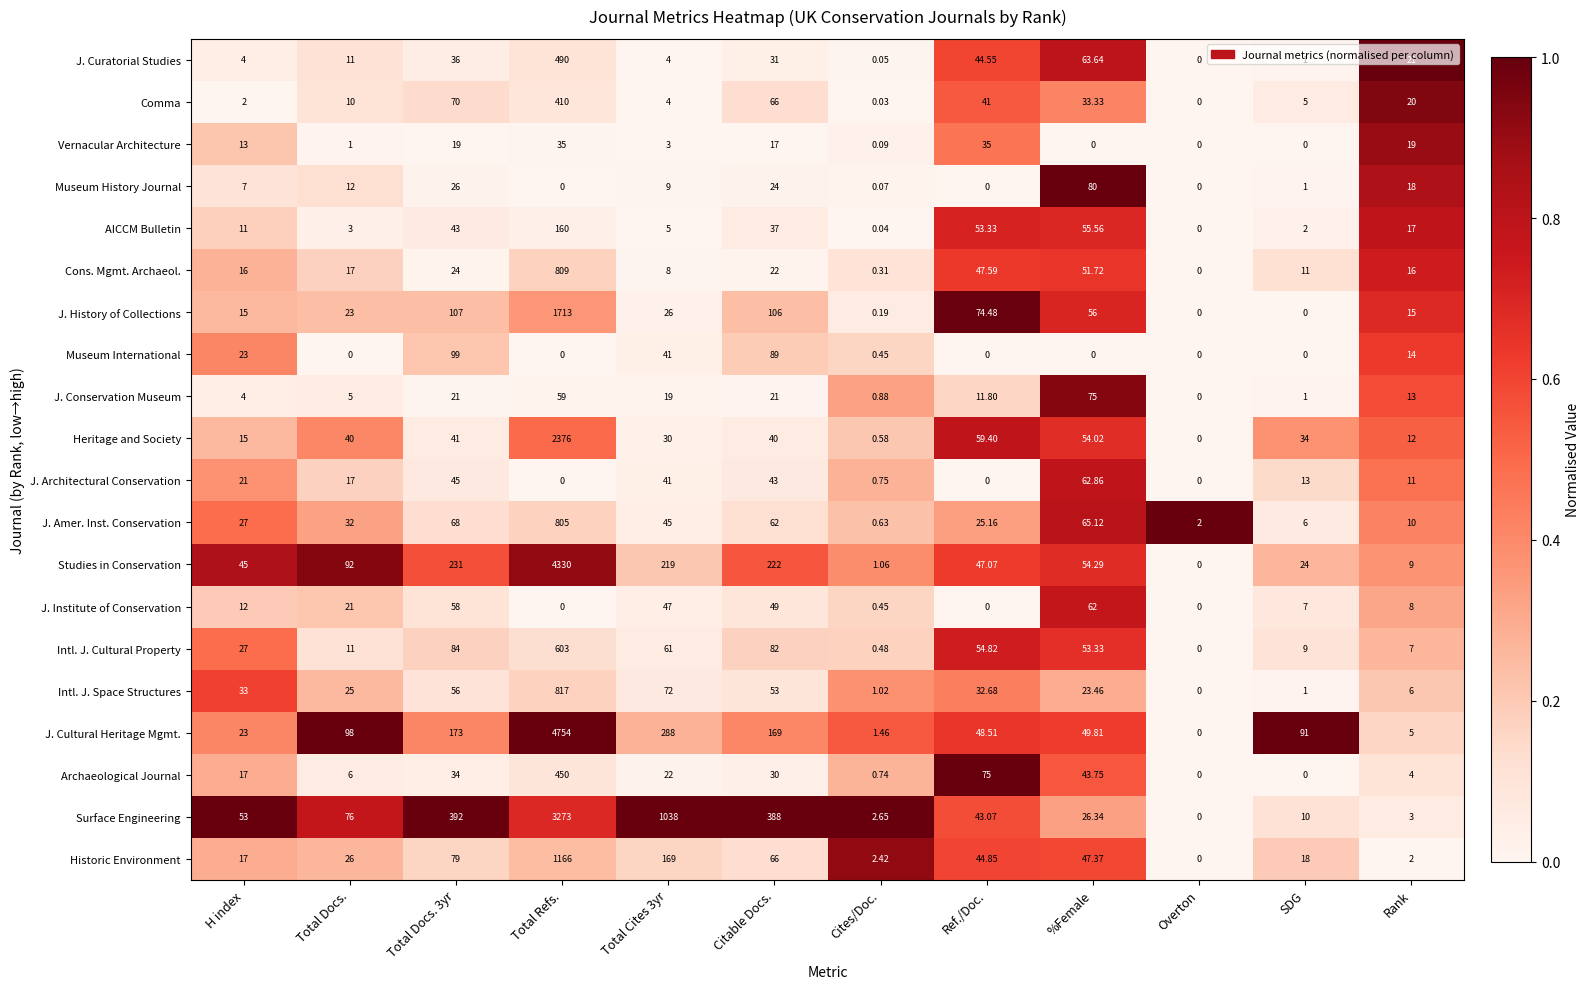

Which series has the widest spread of values?

J. Cultural Heritage Mgmt.